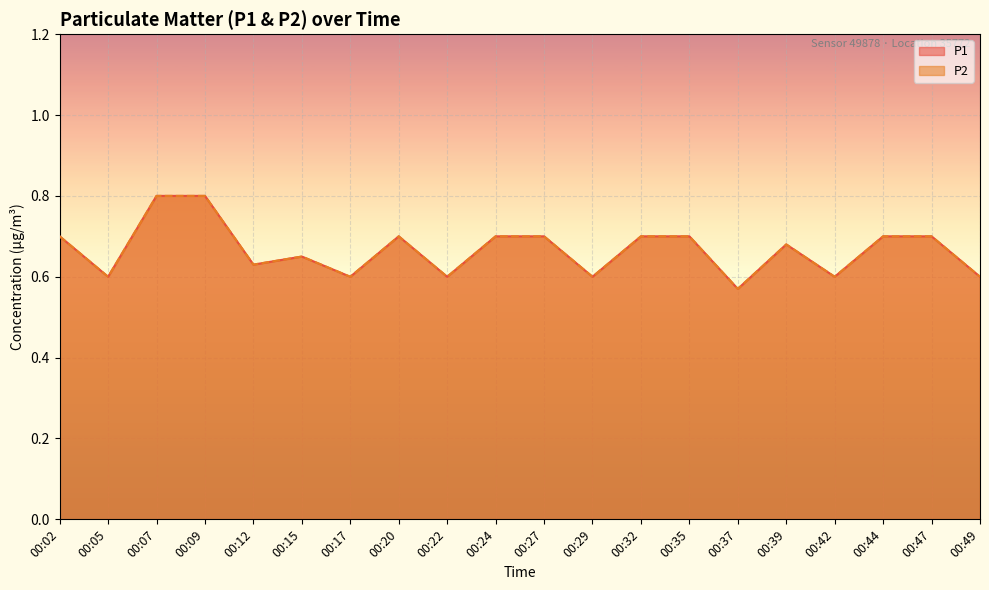

True or false: P2 and P1 intersect in this chart.

False